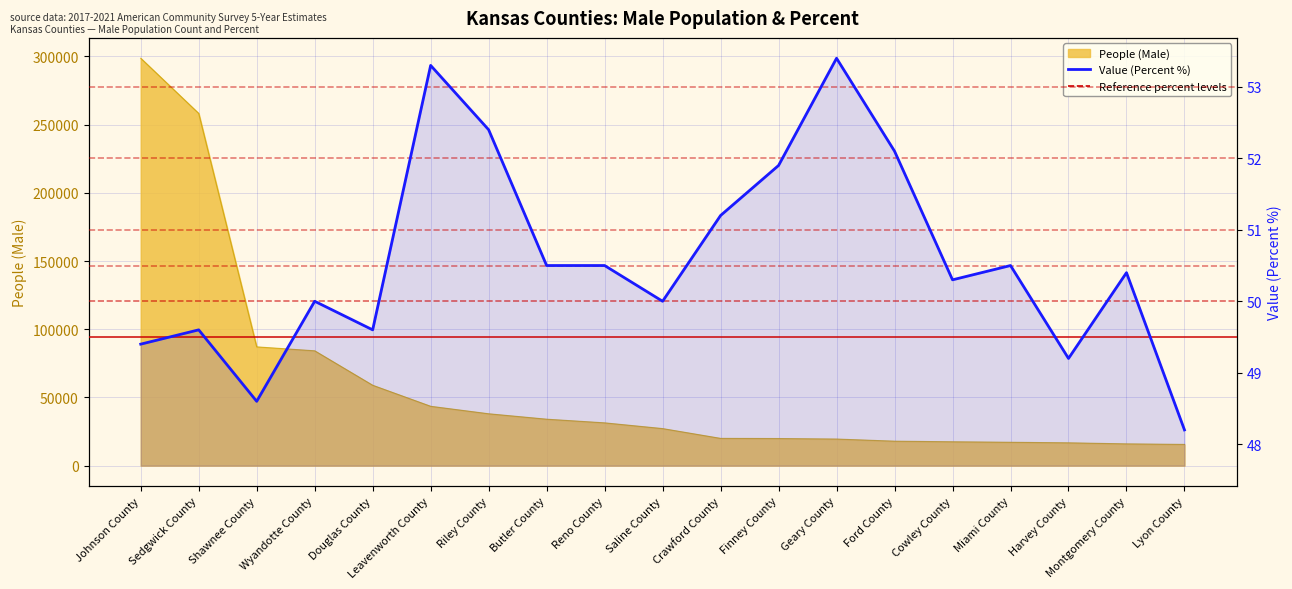

Where does the data first go above 50?

Leavenworth County